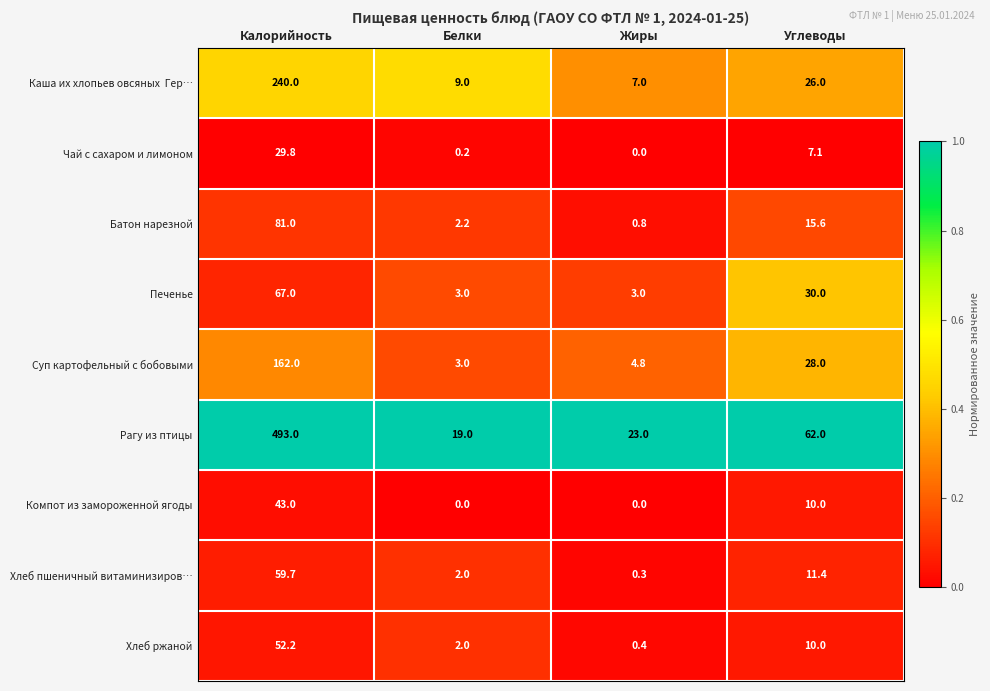

The Печенье series shows 3.0 at Жиры. True or false?

True